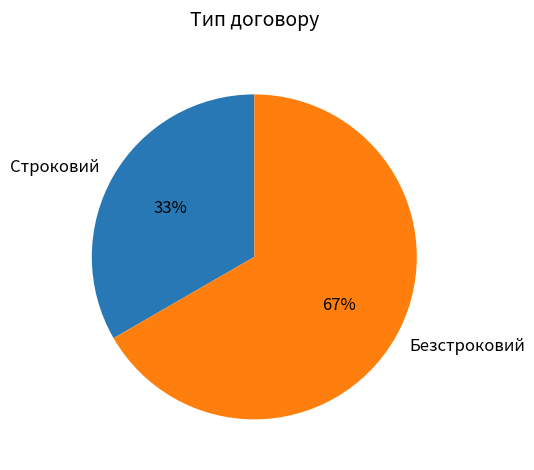

What percentage is the Безстроковий slice, to the nearest percent?

67%